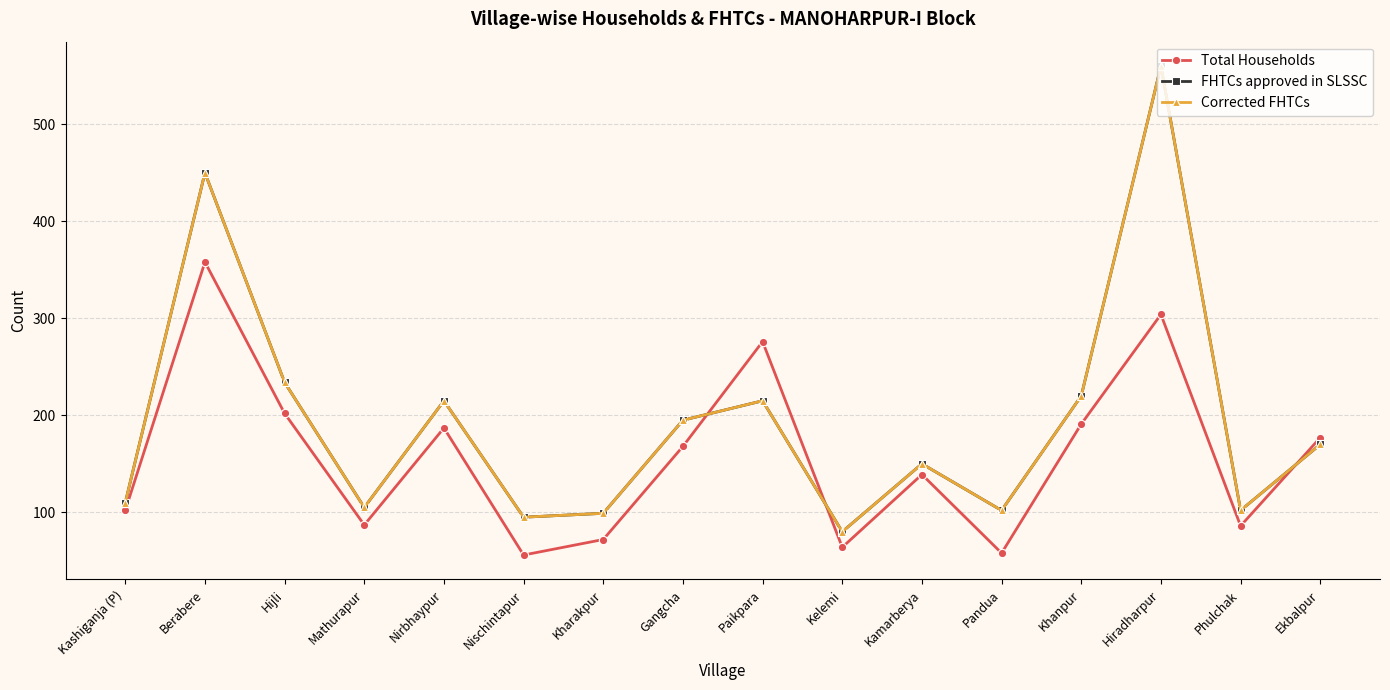

What is the average value of the Corrected FHTCs series?

194